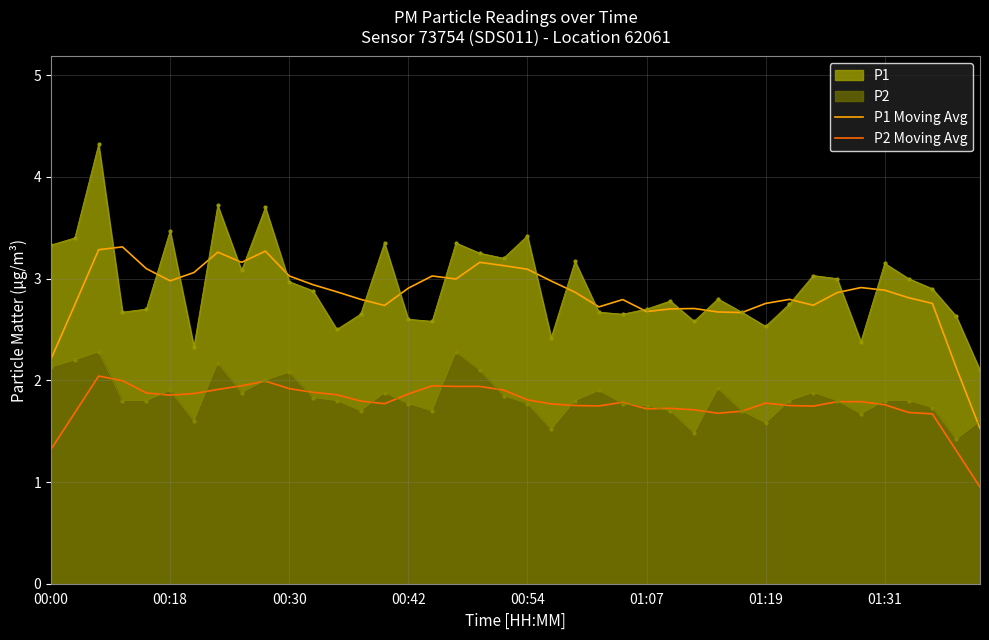

What is the sum of the P2 Moving Avg values at 13 and 37?

3.5